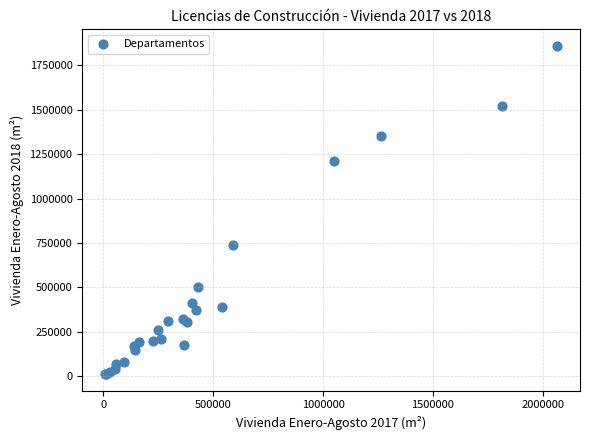

What Y value in the scatter plot is closest to 936134?

742015